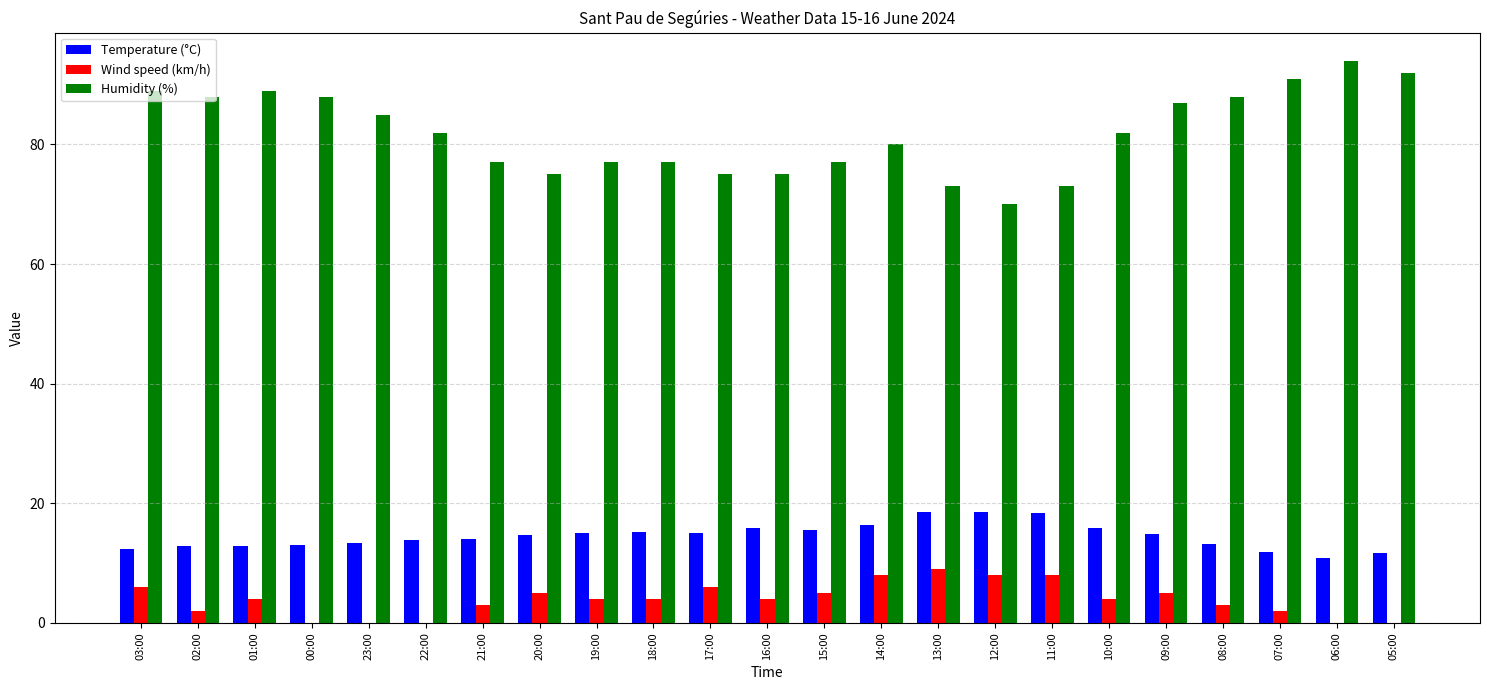

The value of Wind speed (km/h) at 23:00 is 0.0. True or false?

True